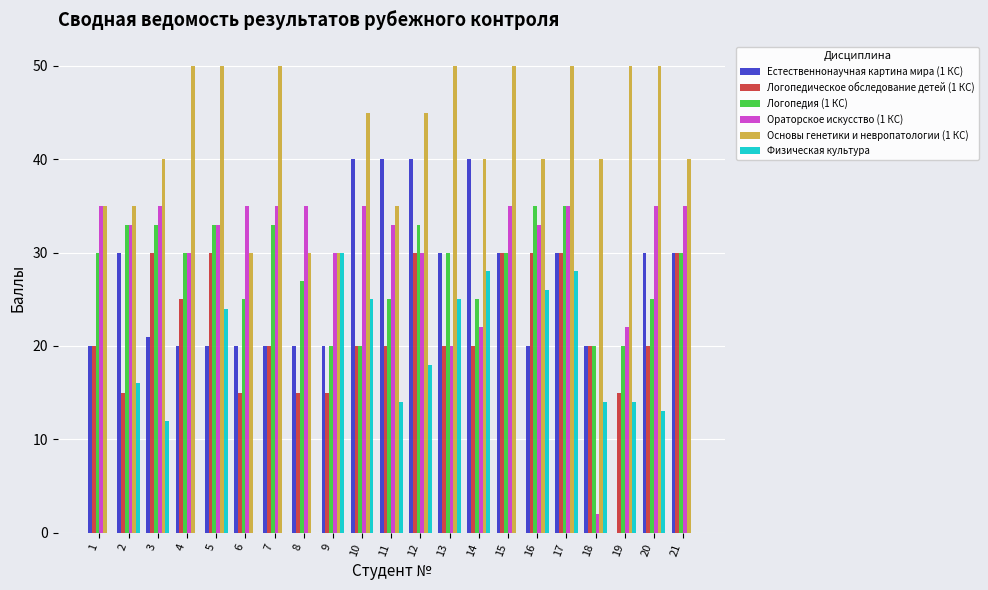

The value of Логопедическое обследование детей (1 КС) at 2 is 15. True or false?

True